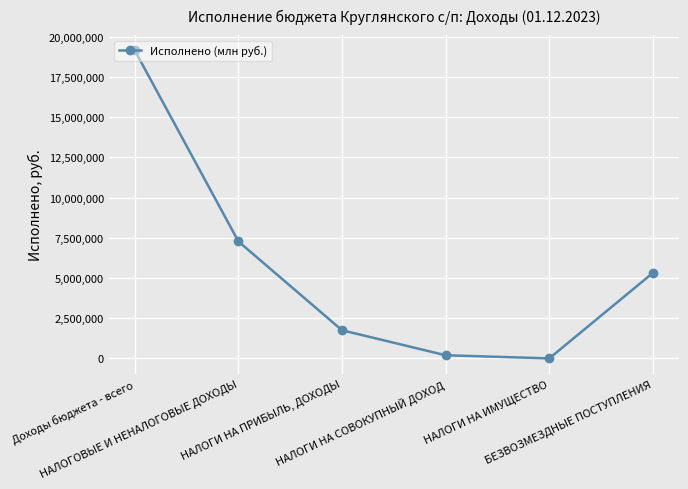

True or false: there are more than 1 points higher than both neighbors.

False